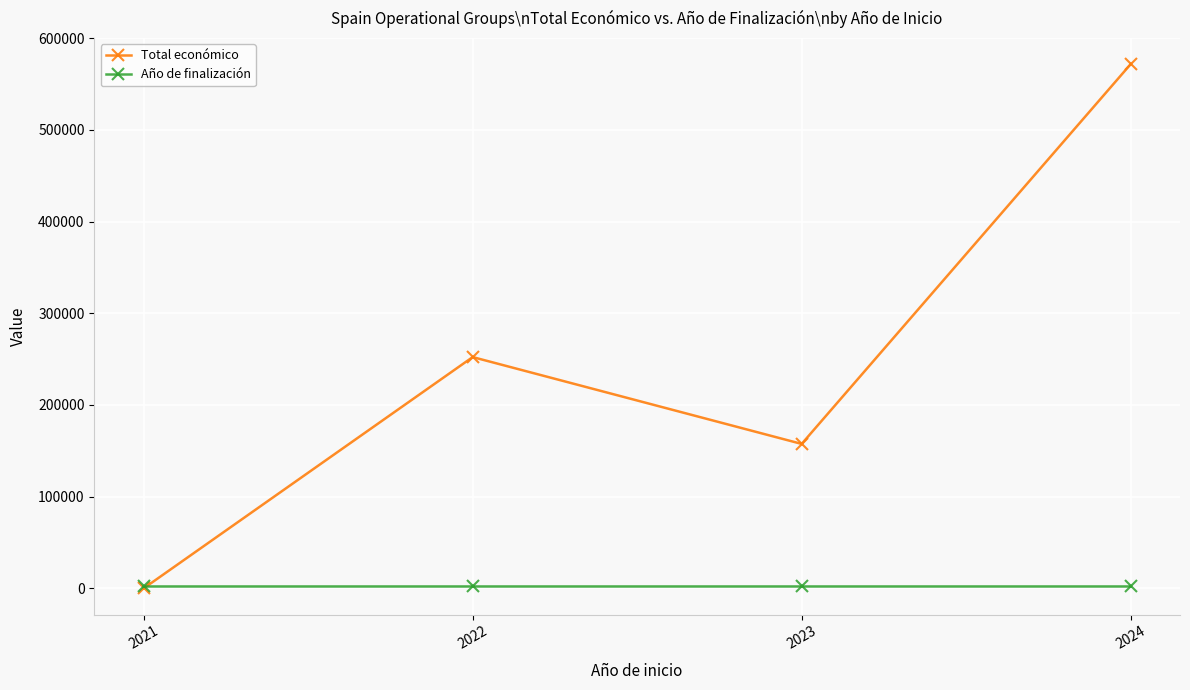

Which series has the widest spread of values?

Total económico